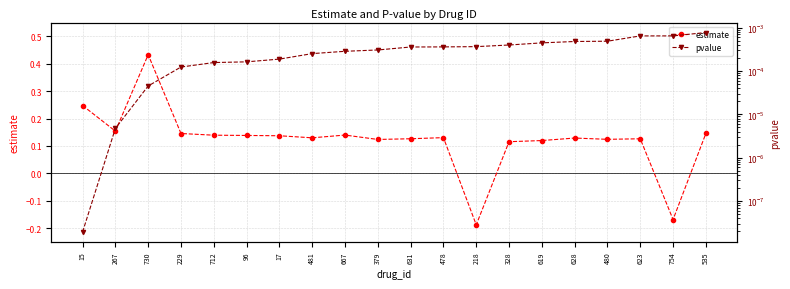

What is the label of the 9th point from the left?

667